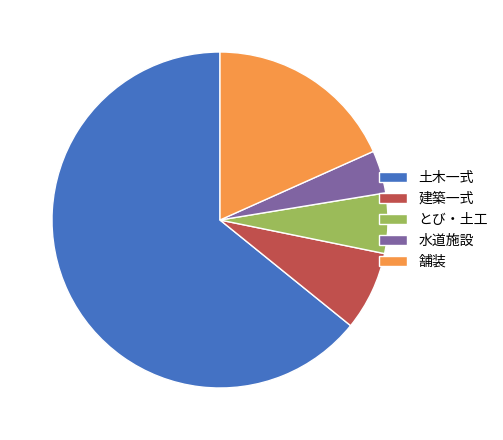

How many slices are in this pie chart?

5